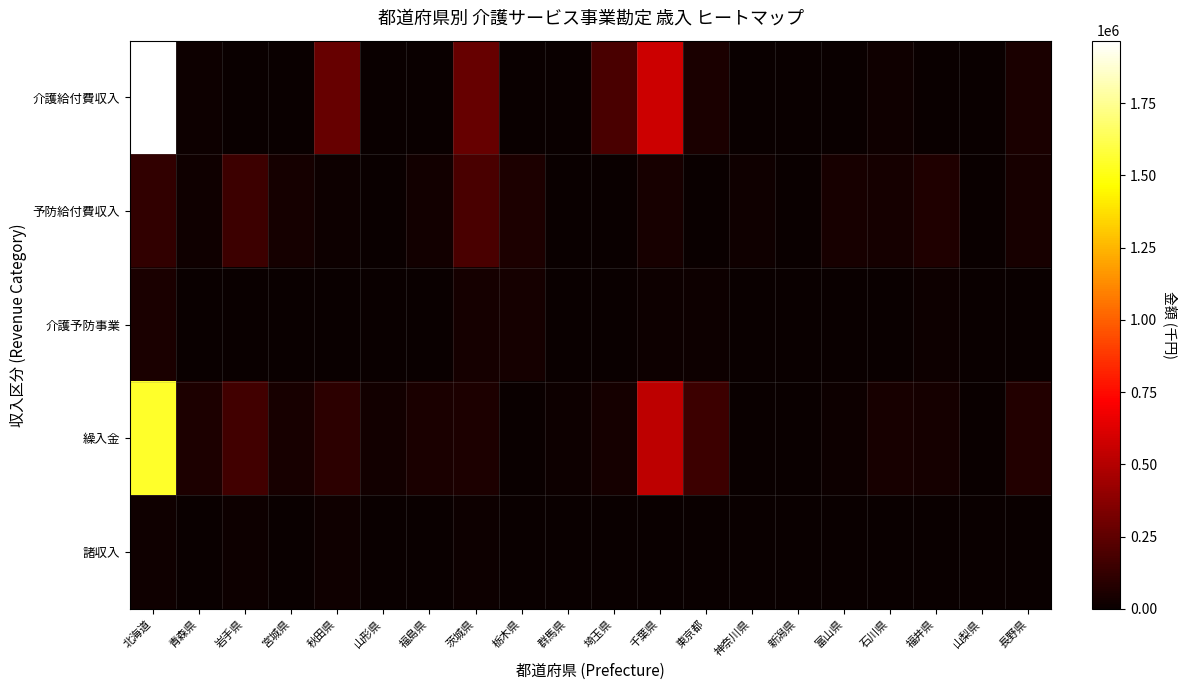

Which series has the widest spread of values?

介護給付費収入